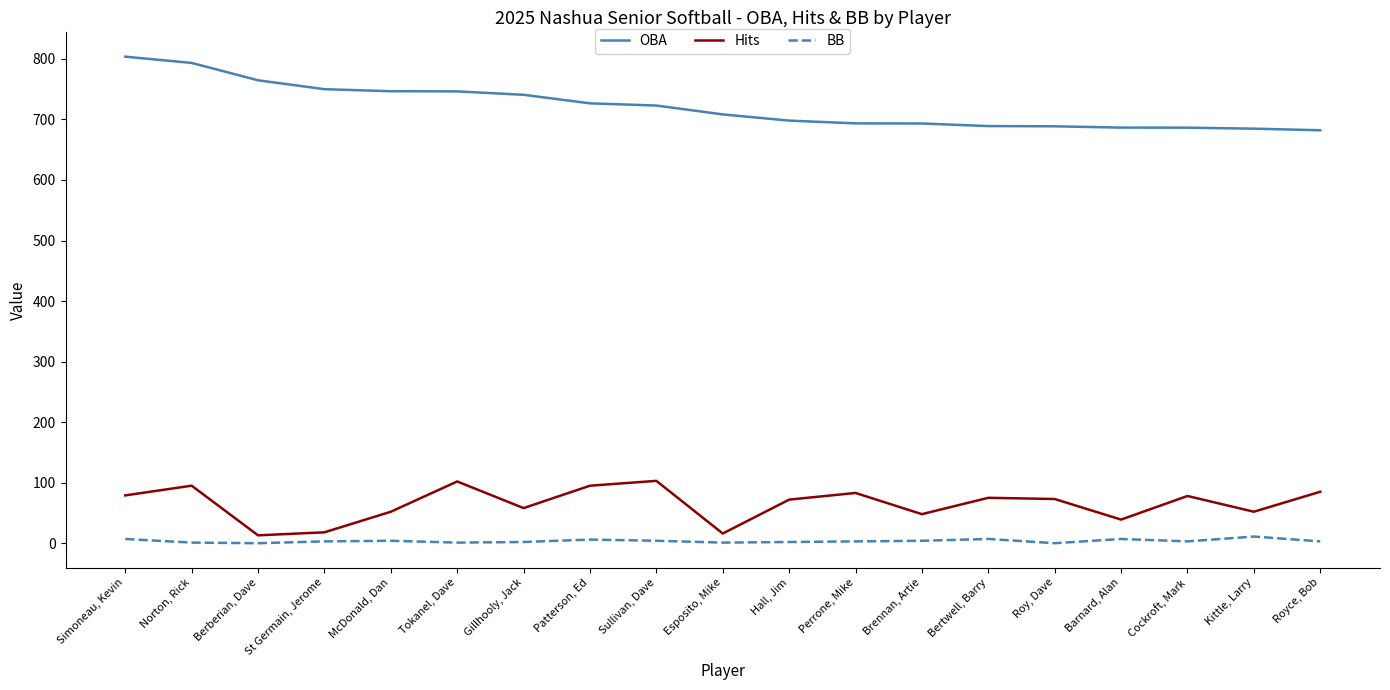

The value of OBA at Brennan, Artie is 693.3. True or false?

True